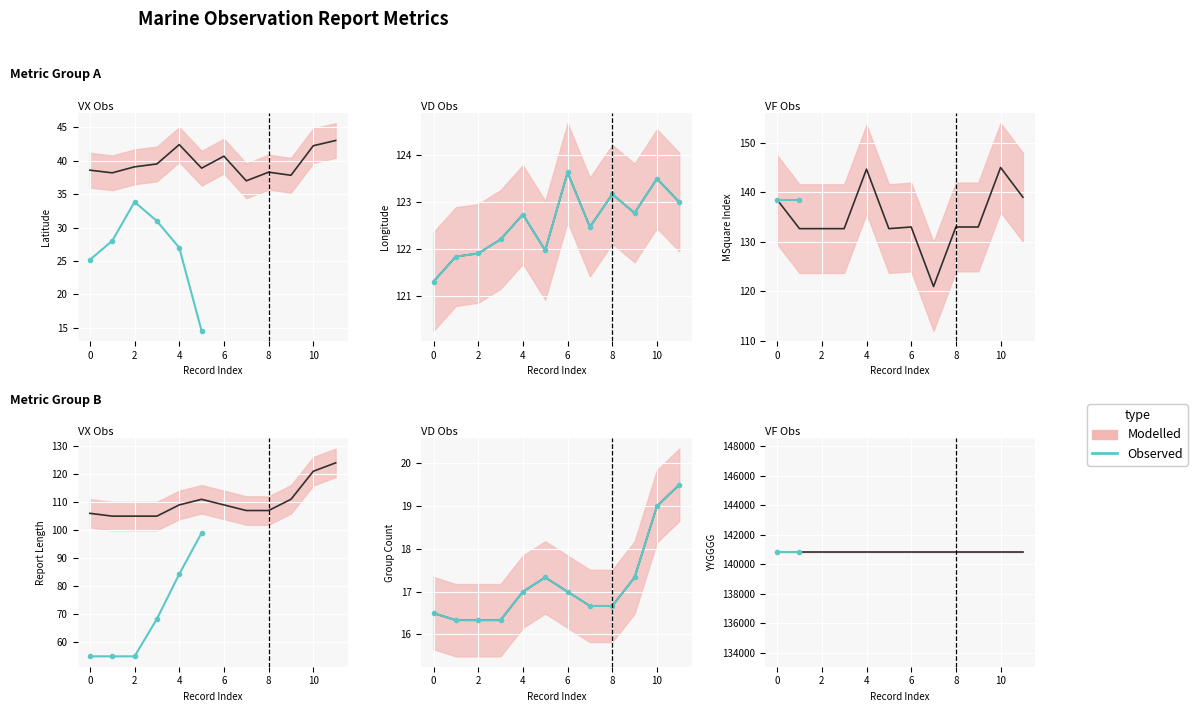

How many intersections are there between RPT_LEN and MSQUARE?

2